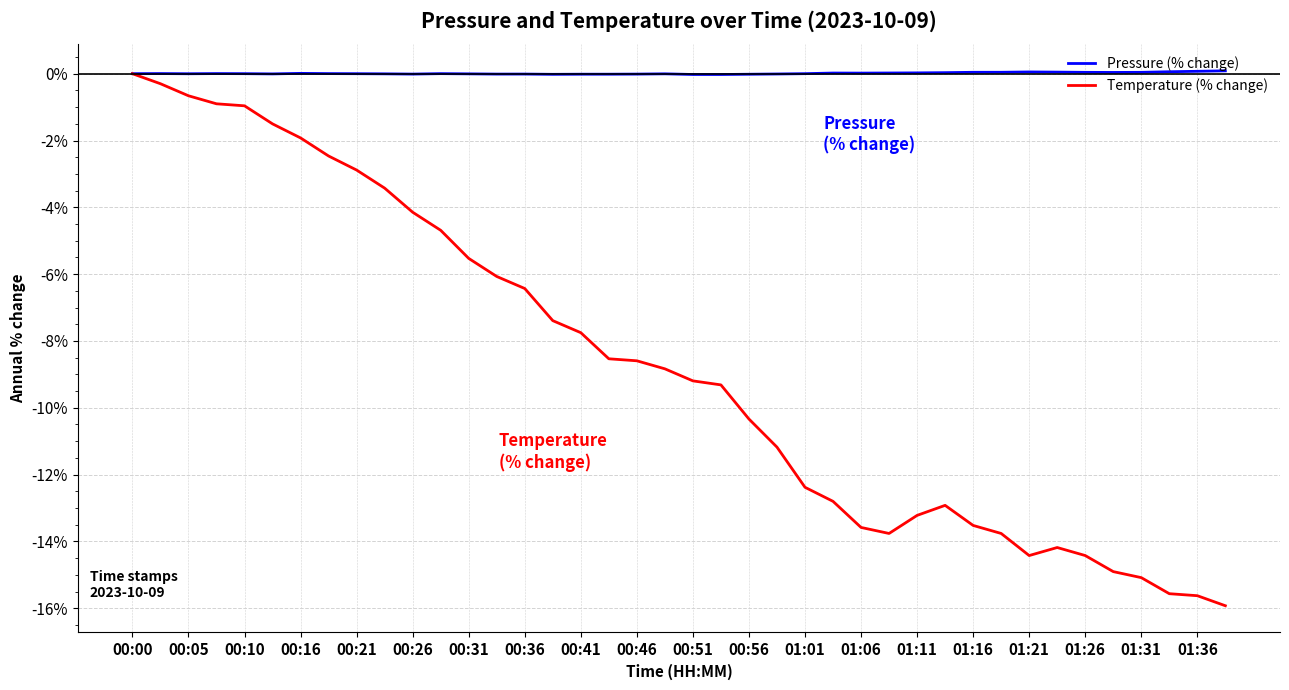

List the series in order of their overall mean, lowest first.

Temperature (% change), Pressure (% change)